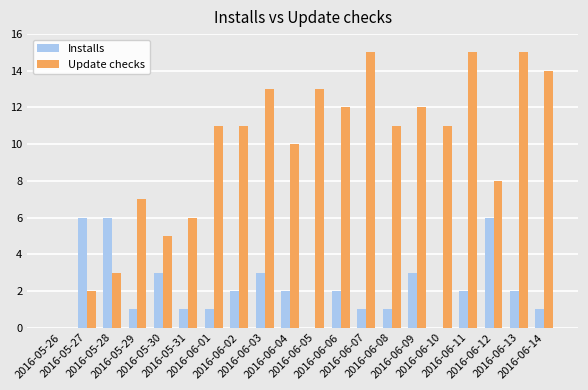

What is the greatest value displayed?

15